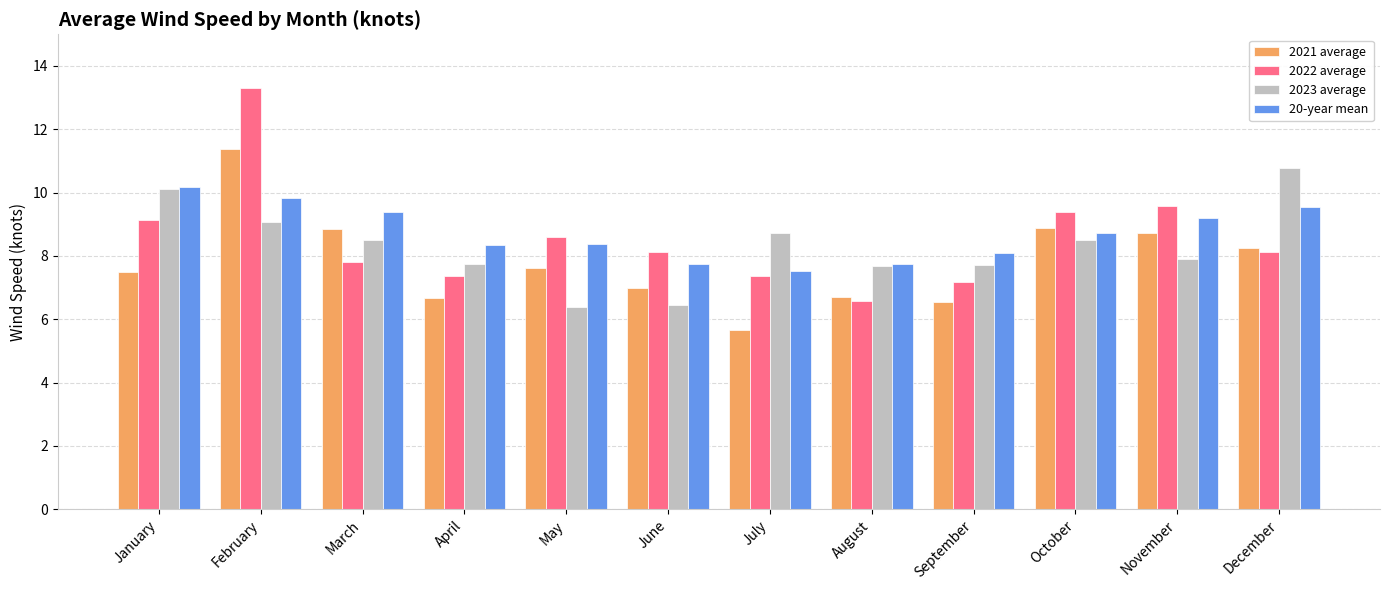

Is the value of 2021 average at March greater than the value of 2022 average at February?

No